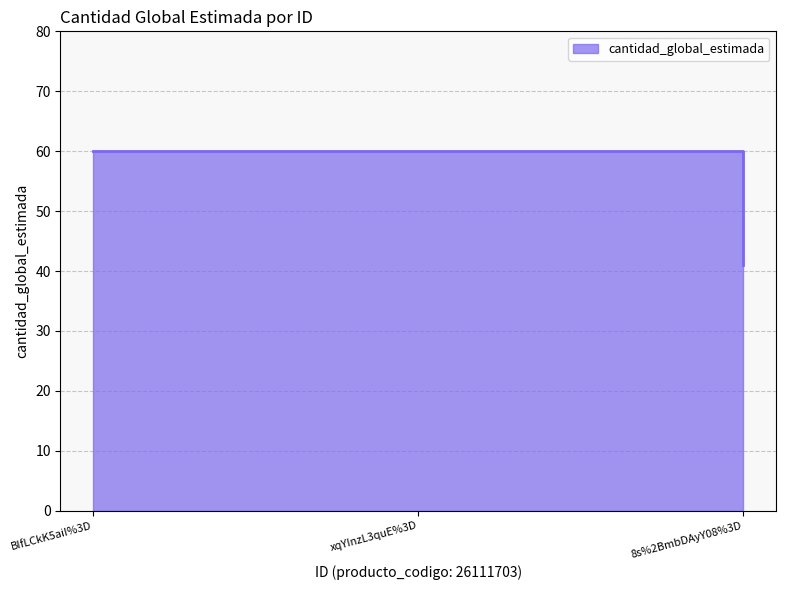

The value at BIfLCkK5aiI%3D is 60. True or false?

True